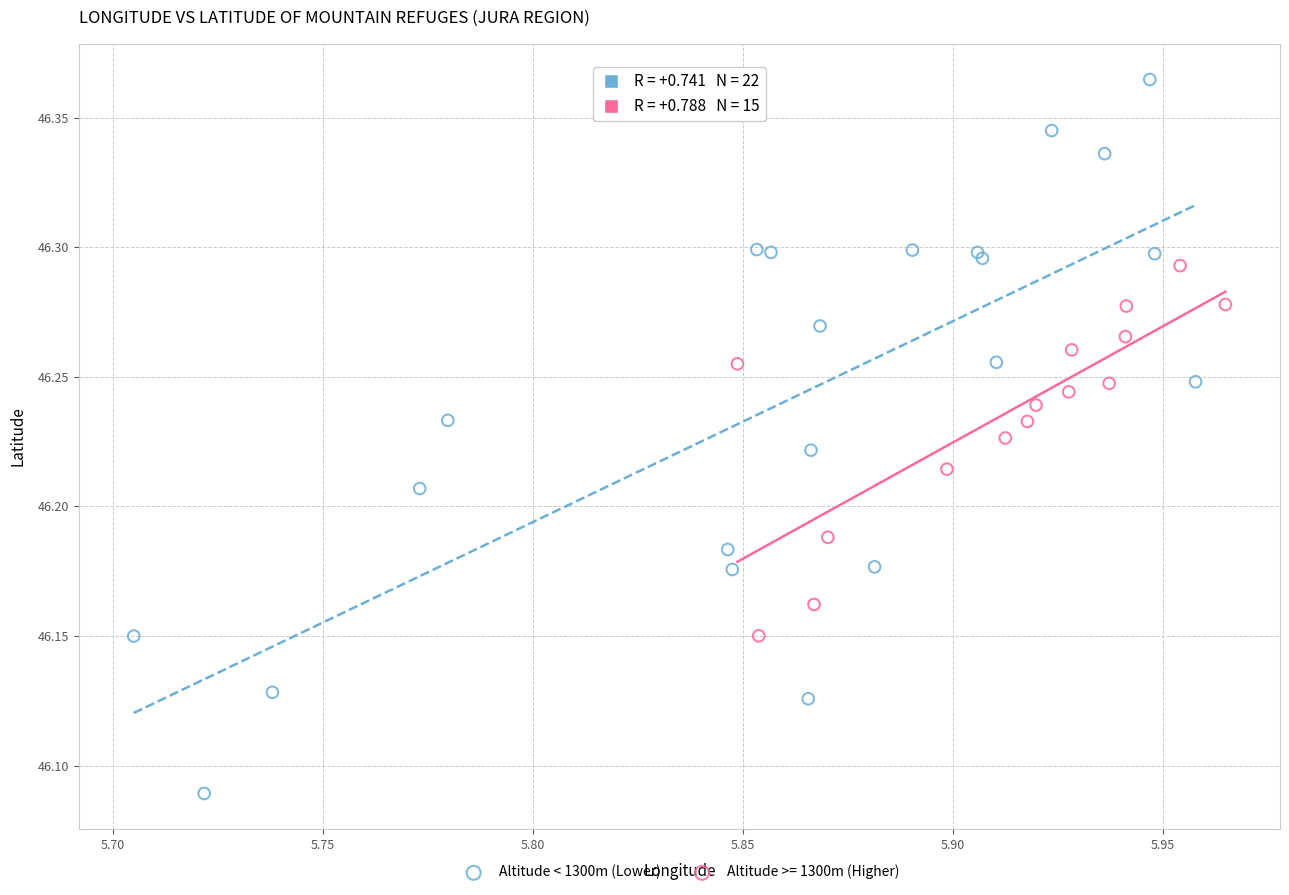

Which series has the widest spread of Y values?

Altitude < 1300m (Lower)